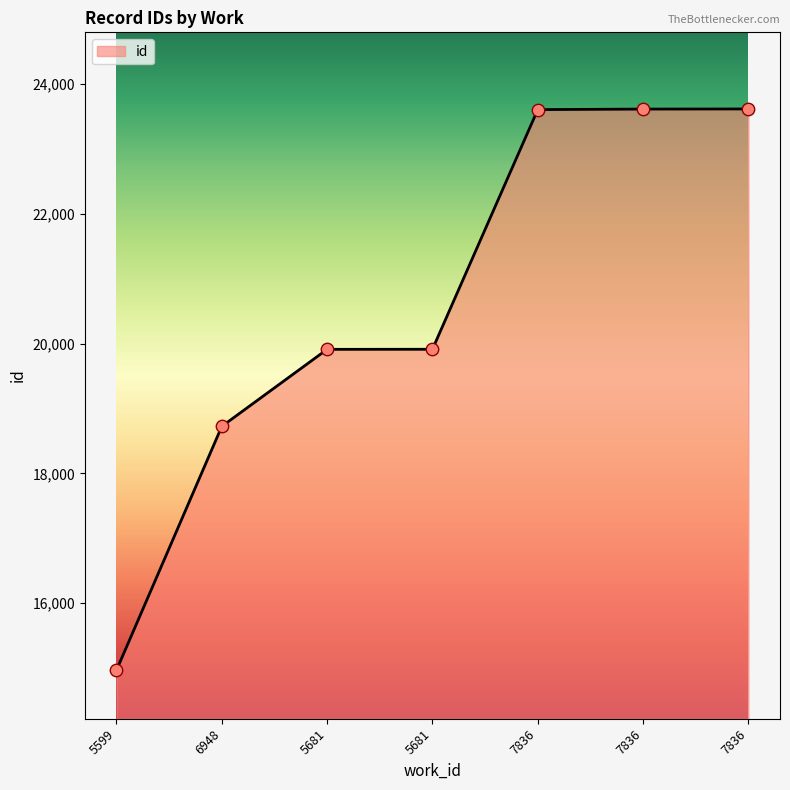

Count the number of categories in the chart.

7